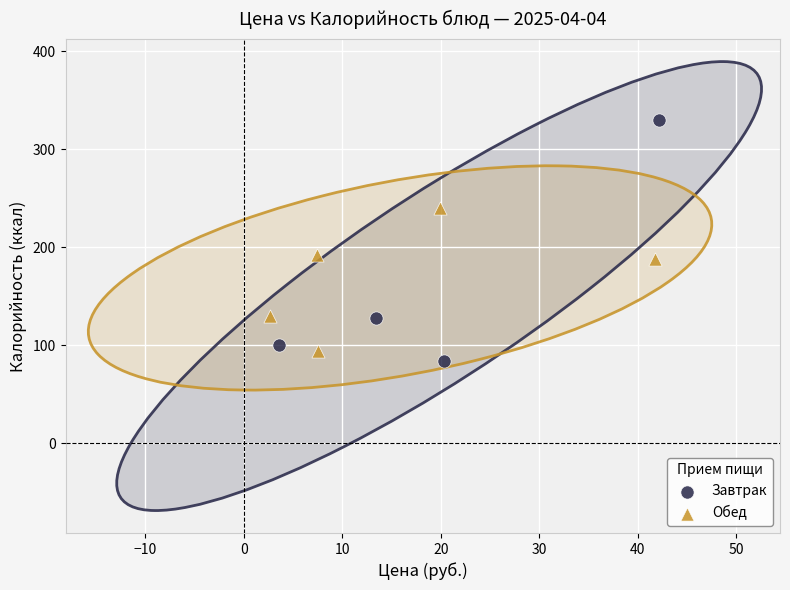

Which series reaches the maximum Y coordinate?

Завтрак